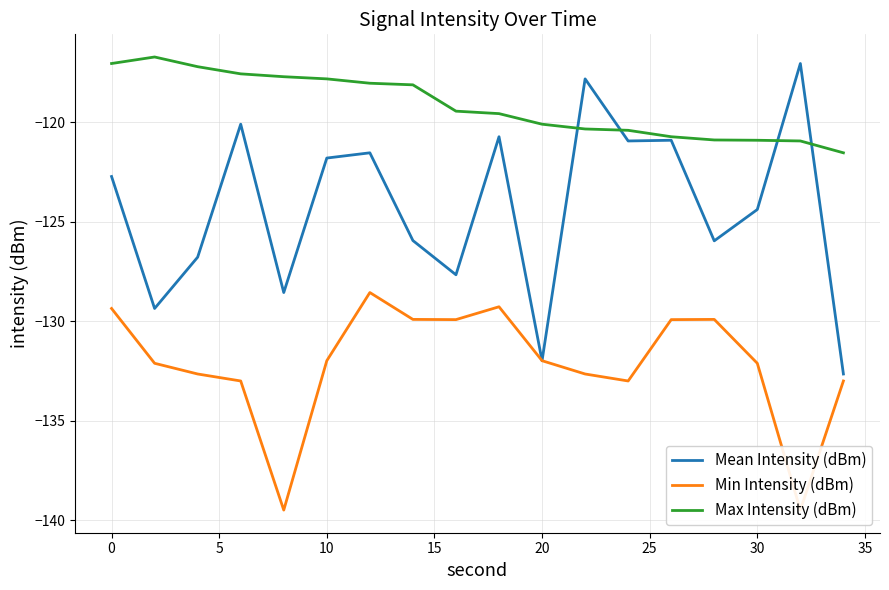

Is it true that Max Intensity (dBm) equals -169.1 at 30?

False